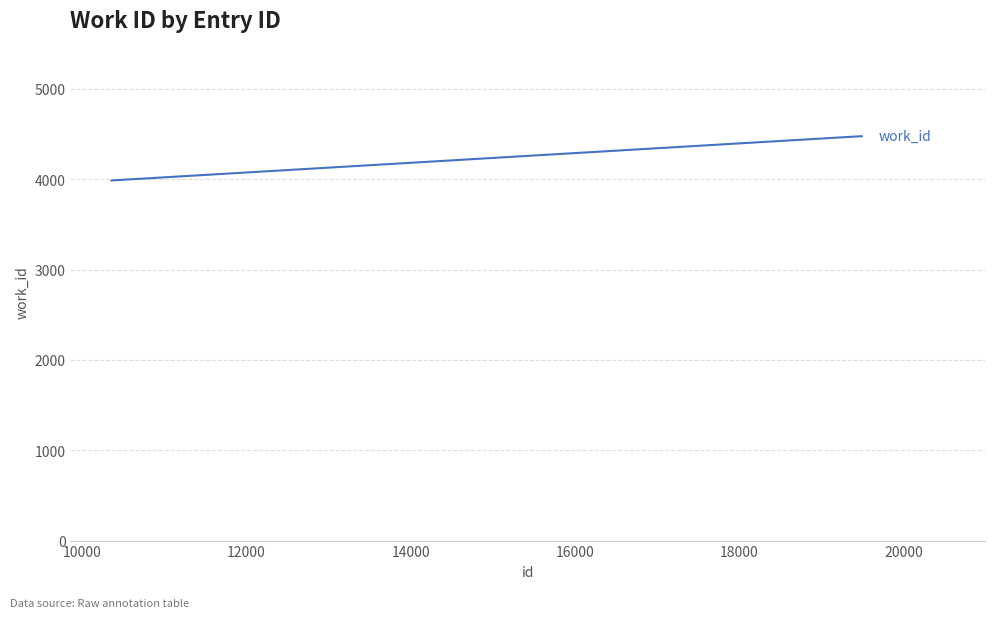

What is the difference between the maximum and minimum values?

489